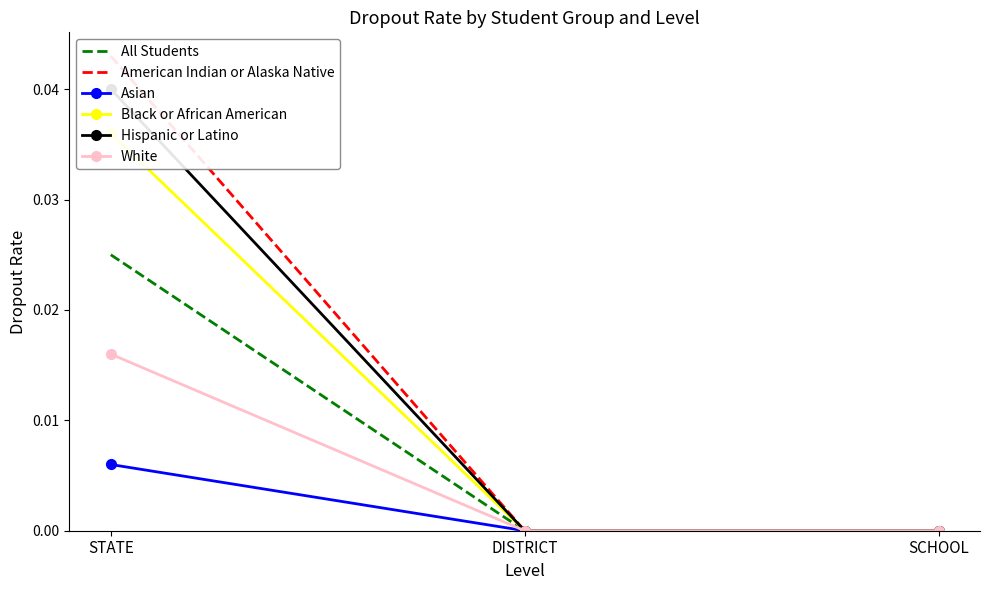

The Asian series shows 0.0 at DISTRICT. True or false?

True